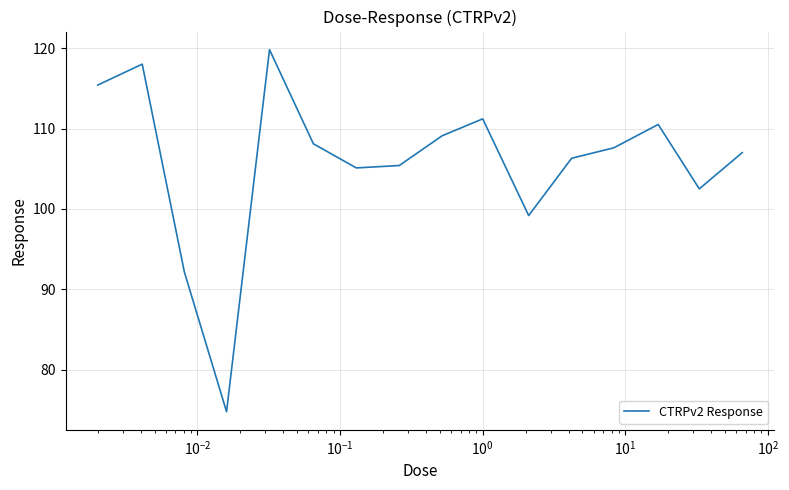

What is the smallest value displayed?

74.8